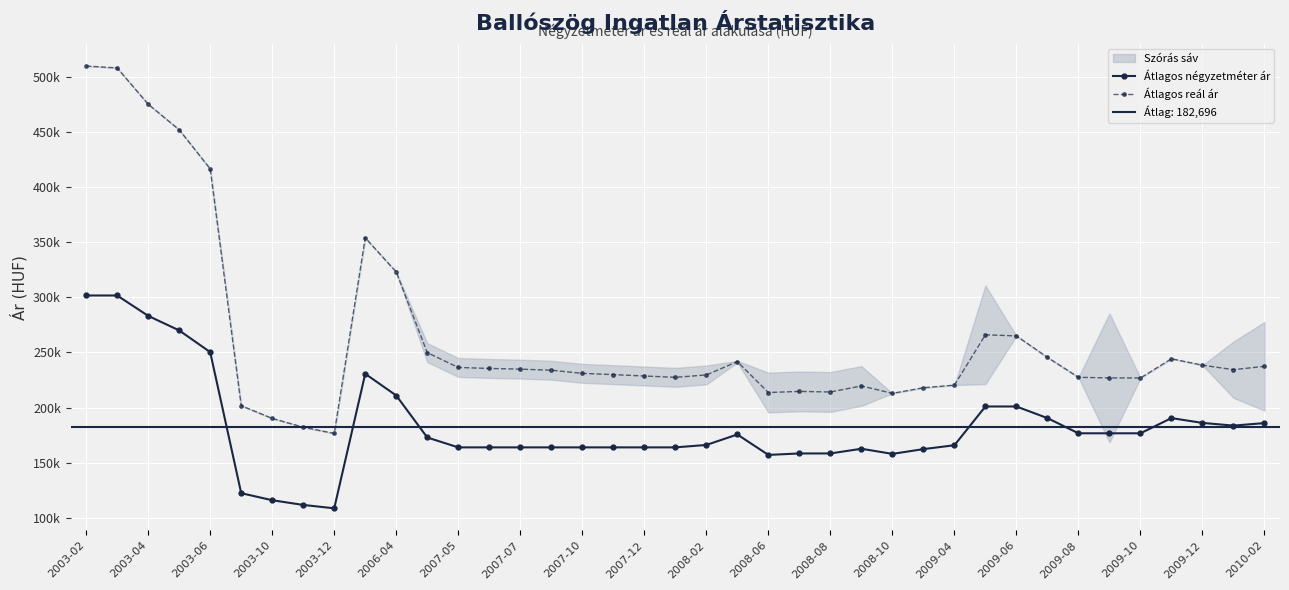

How many data points does each series have?

39